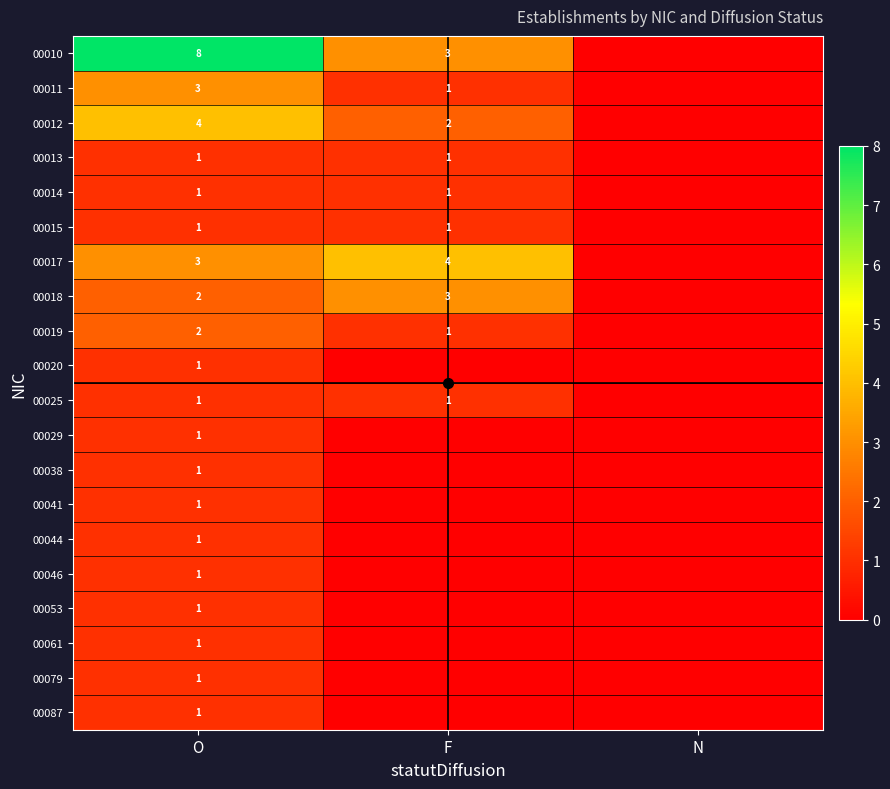

The 00018 series shows 3 at F. True or false?

True